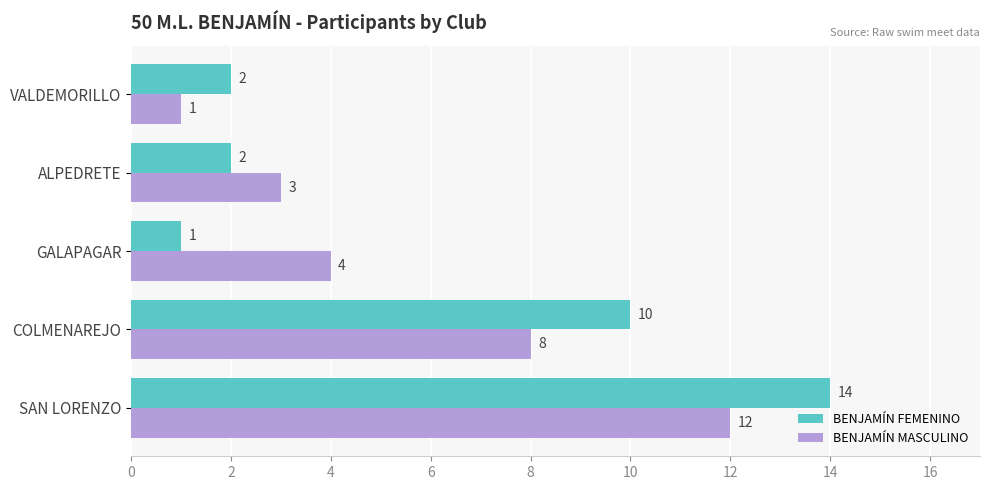

Which series has the widest spread of values?

BENJAMÍN FEMENINO